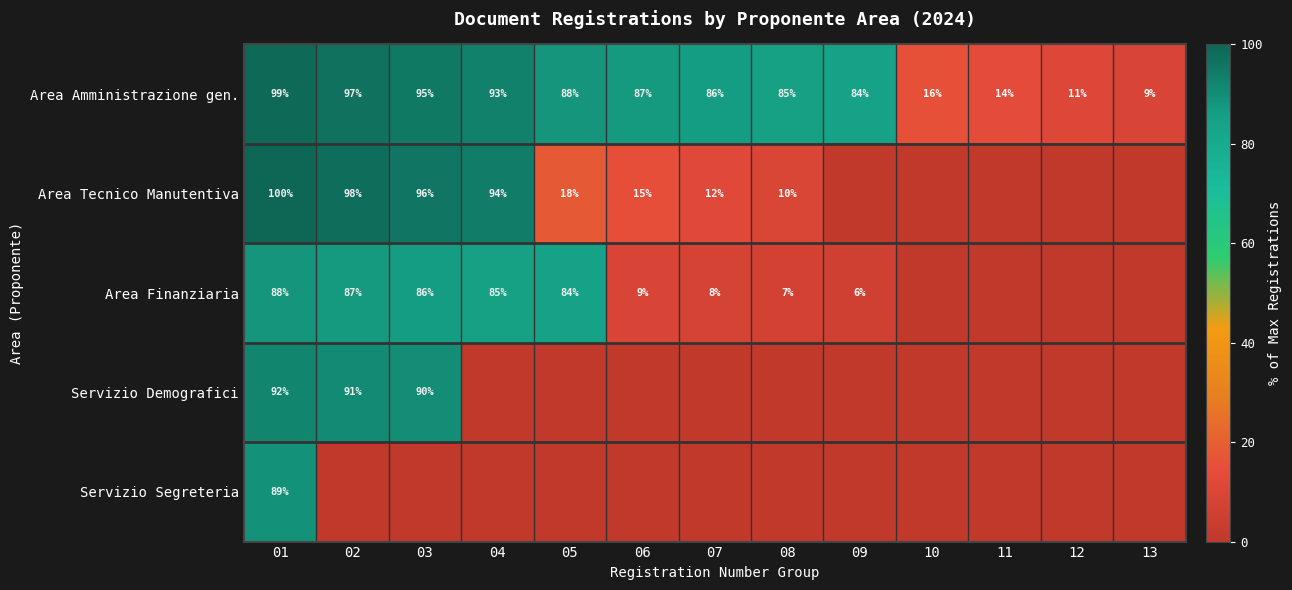

The Area Amministrazione gen. series shows 140 at 06. True or false?

False